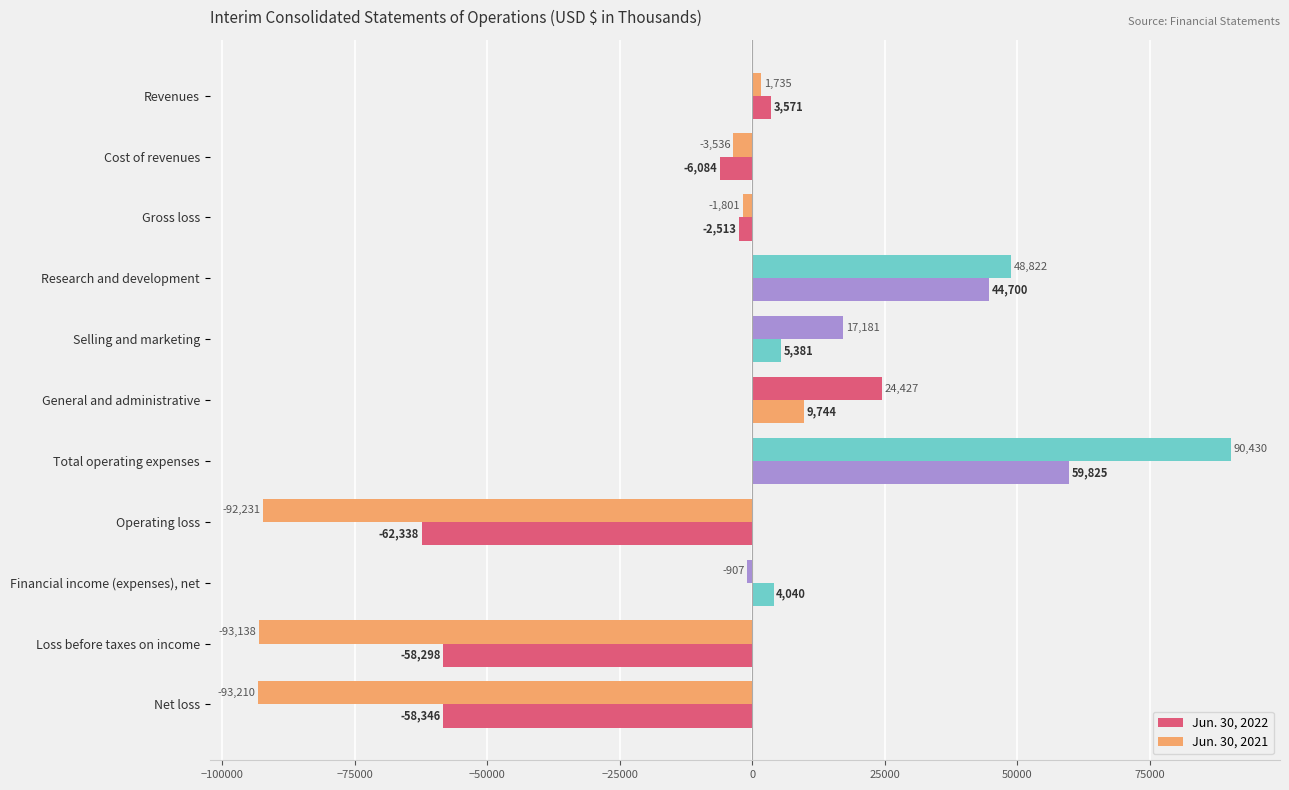

Count the number of categories in the chart.

11